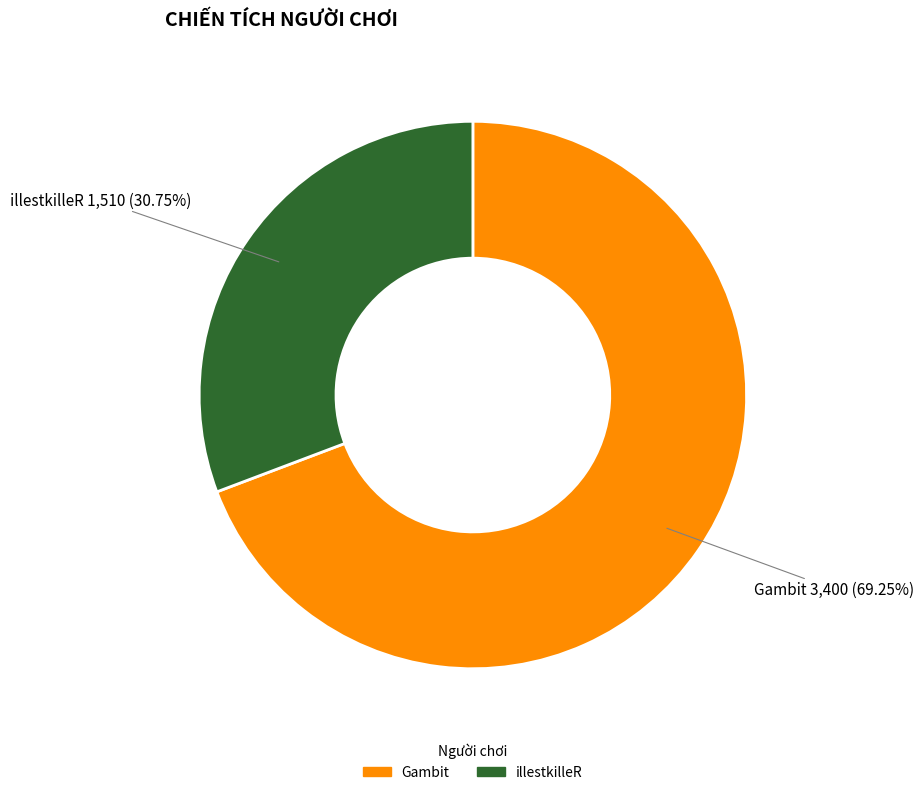

Does any single category account for the majority?

Yes